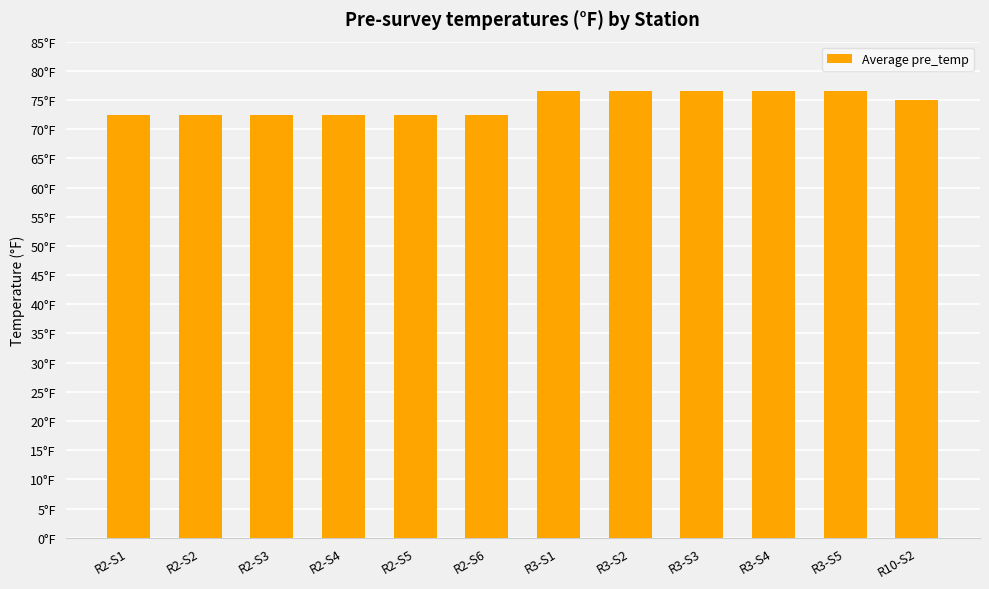

What value does the data have at R2-S4?

72.4